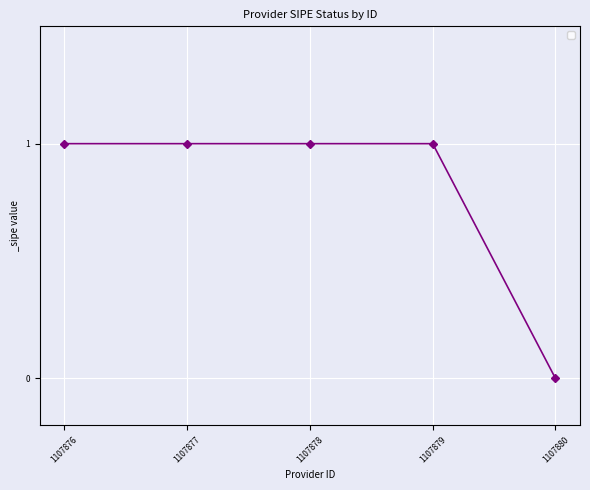

Reading left to right, transcribe all the data shown in this chart.

1107876=1	1107877=1	1107878=1	1107879=1	1107880=0